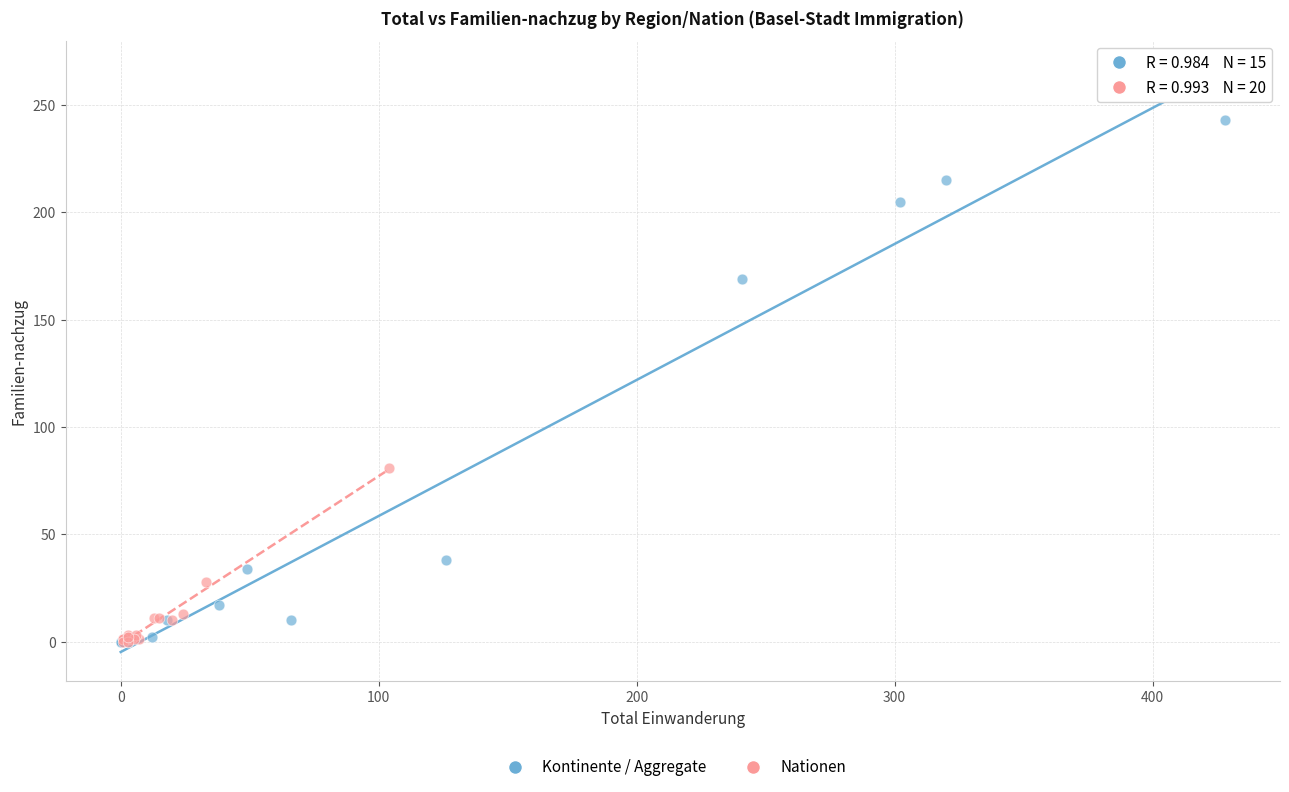

Which series has the widest spread of Y values?

Kontinente / Aggregate